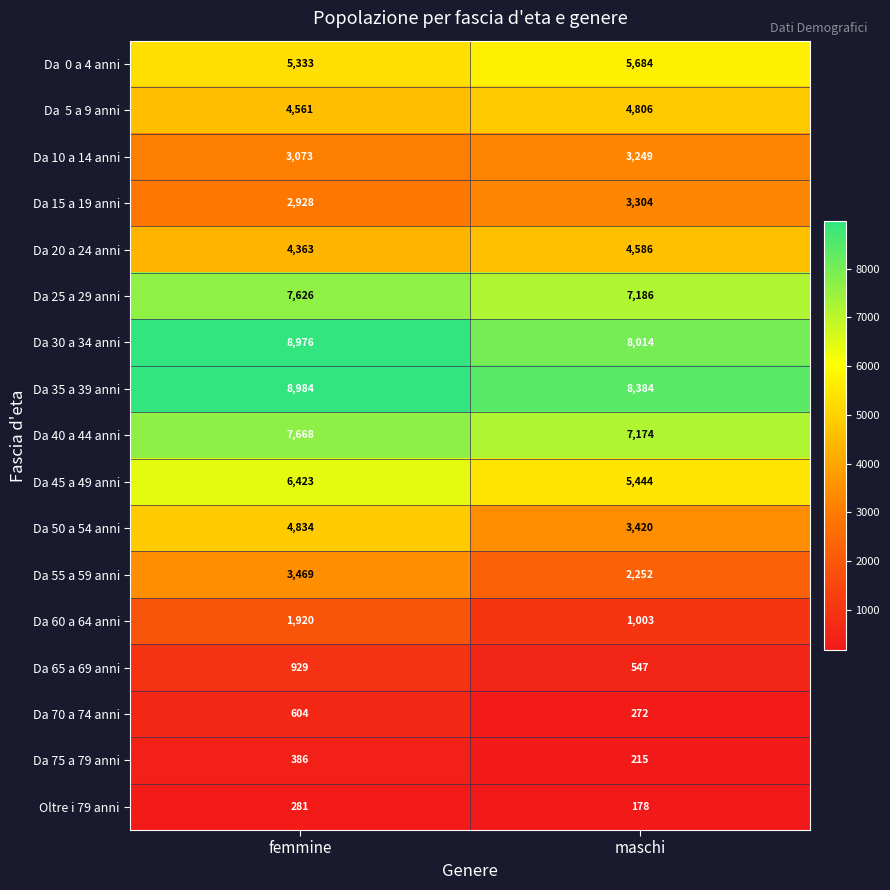

What is the difference between the maximum and minimum values in the Da 15 a 19 anni series?

376